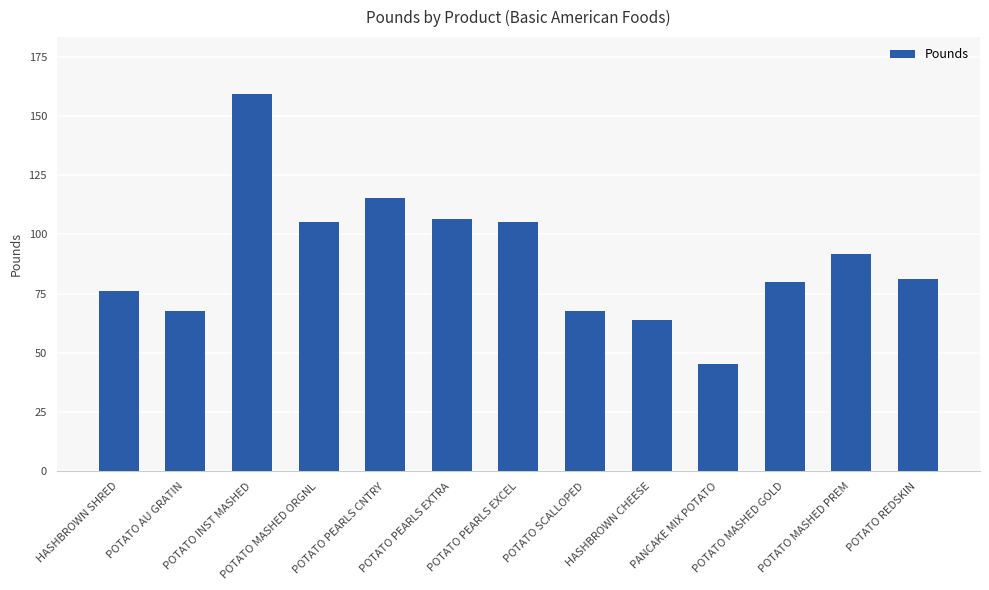

Where does the data first go above 81?

POTATO INST MASHED